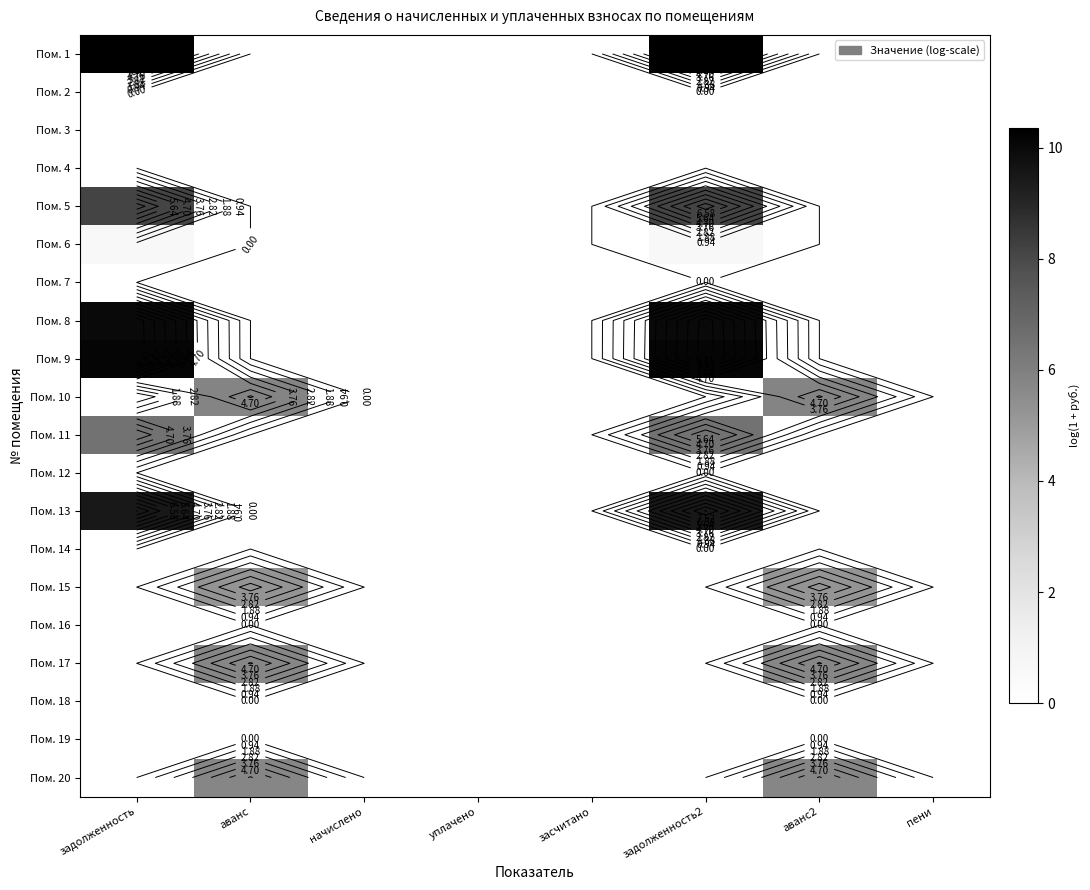

At how many categories does at least one series exceed 4?

4